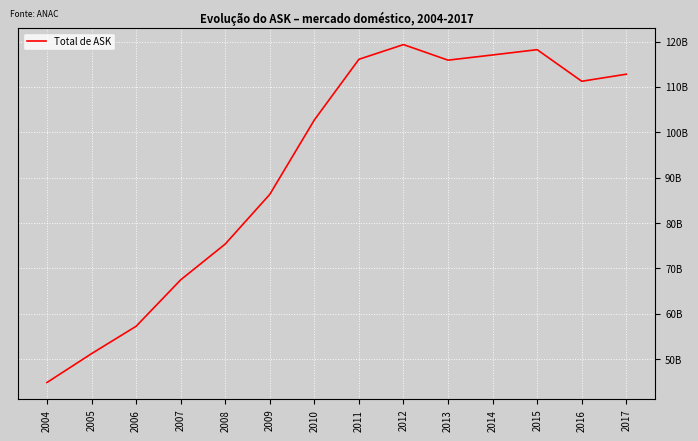

What is the ratio of the value at 2014 to the value at 2012?

1.0